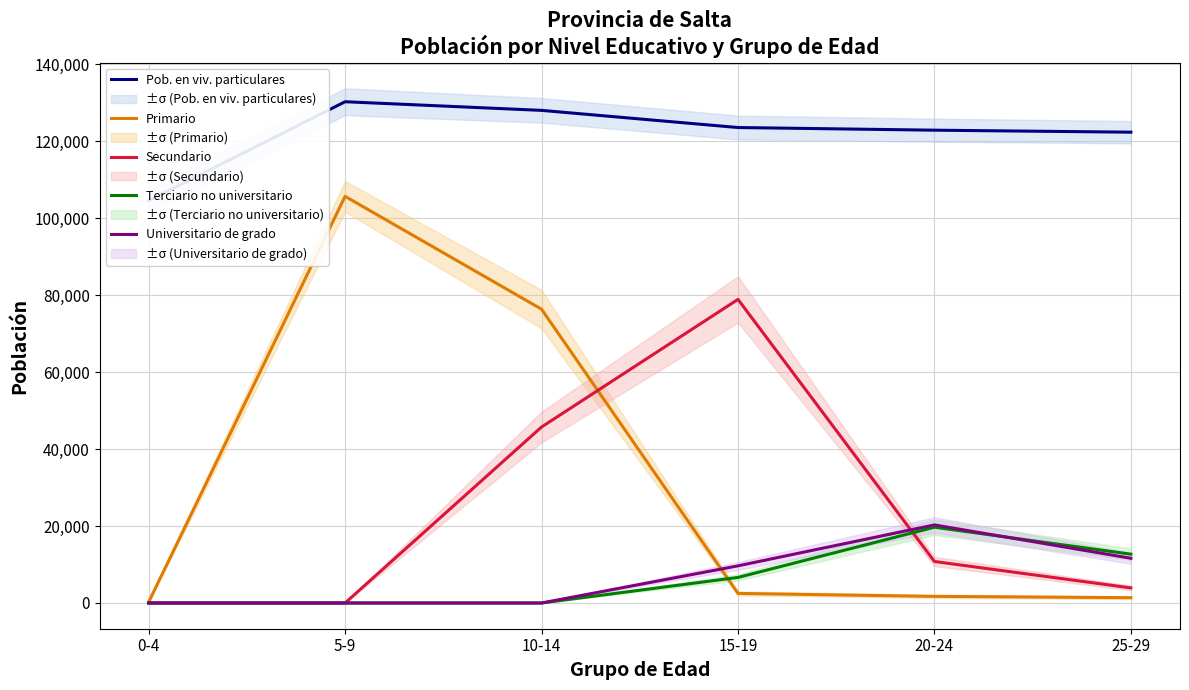

How many times do Primario and Secundario cross each other?

1